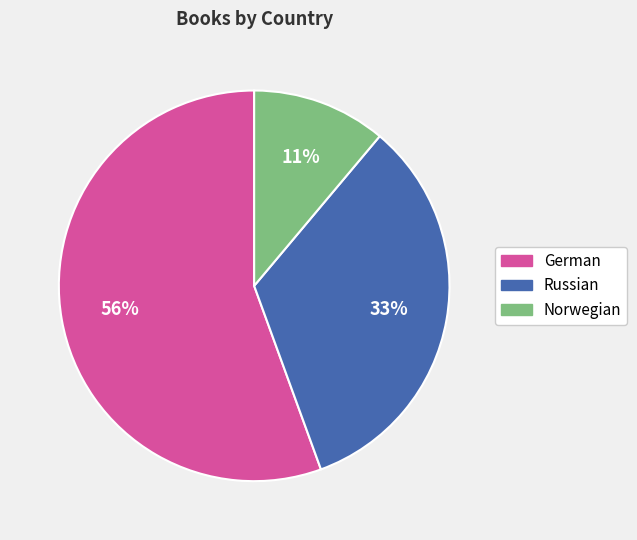

Approximately how many times larger is the value at Russian compared to German?

0.6